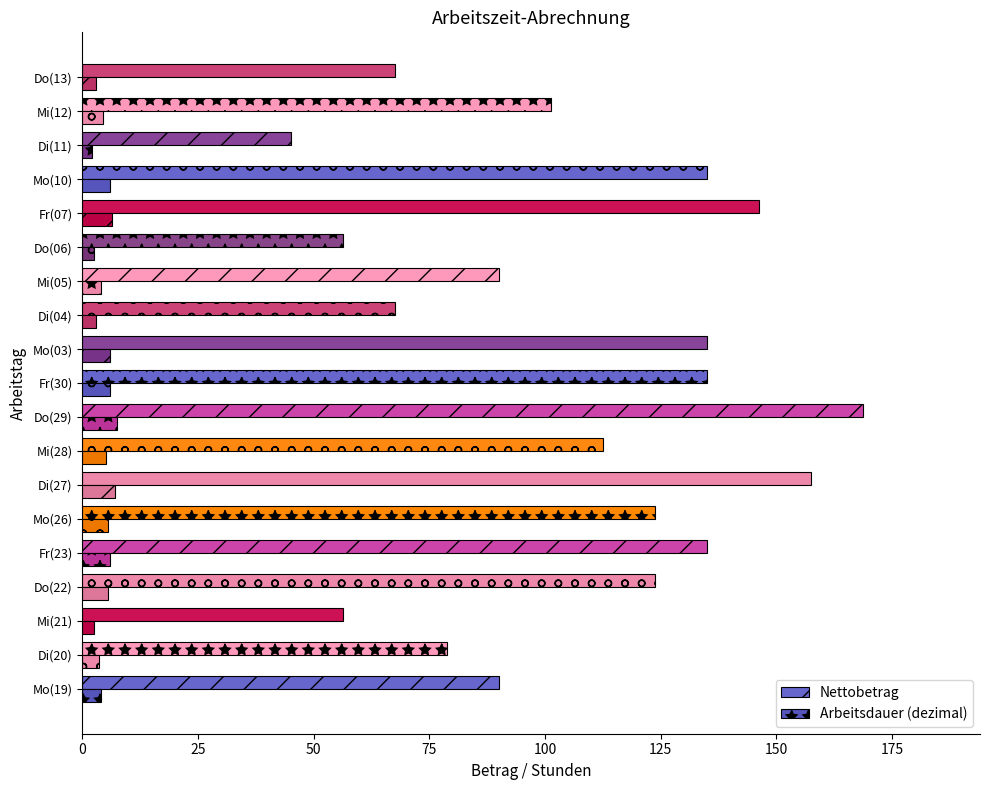

How many data points does each series have?

19